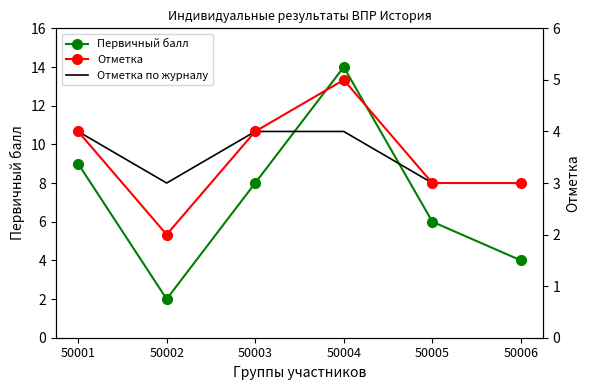

What are all the series names shown in the legend?

Первичный балл, Отметка, Отметка по журналу